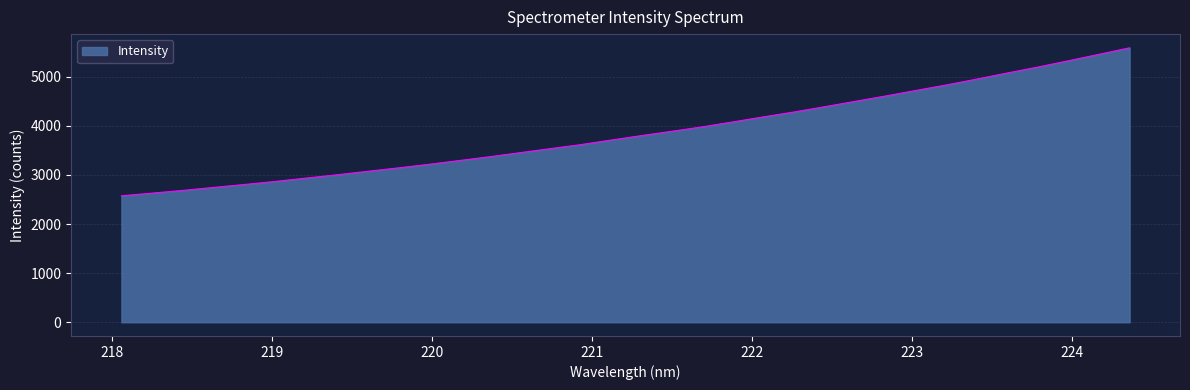

What is the greatest value displayed?

5586.6